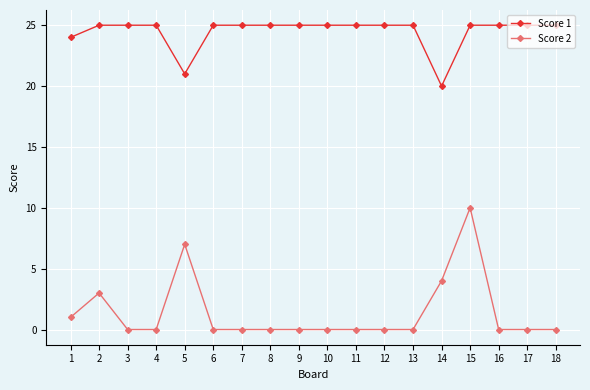

Rank the series by their maximum value, from lowest to highest.

Score 2, Score 1